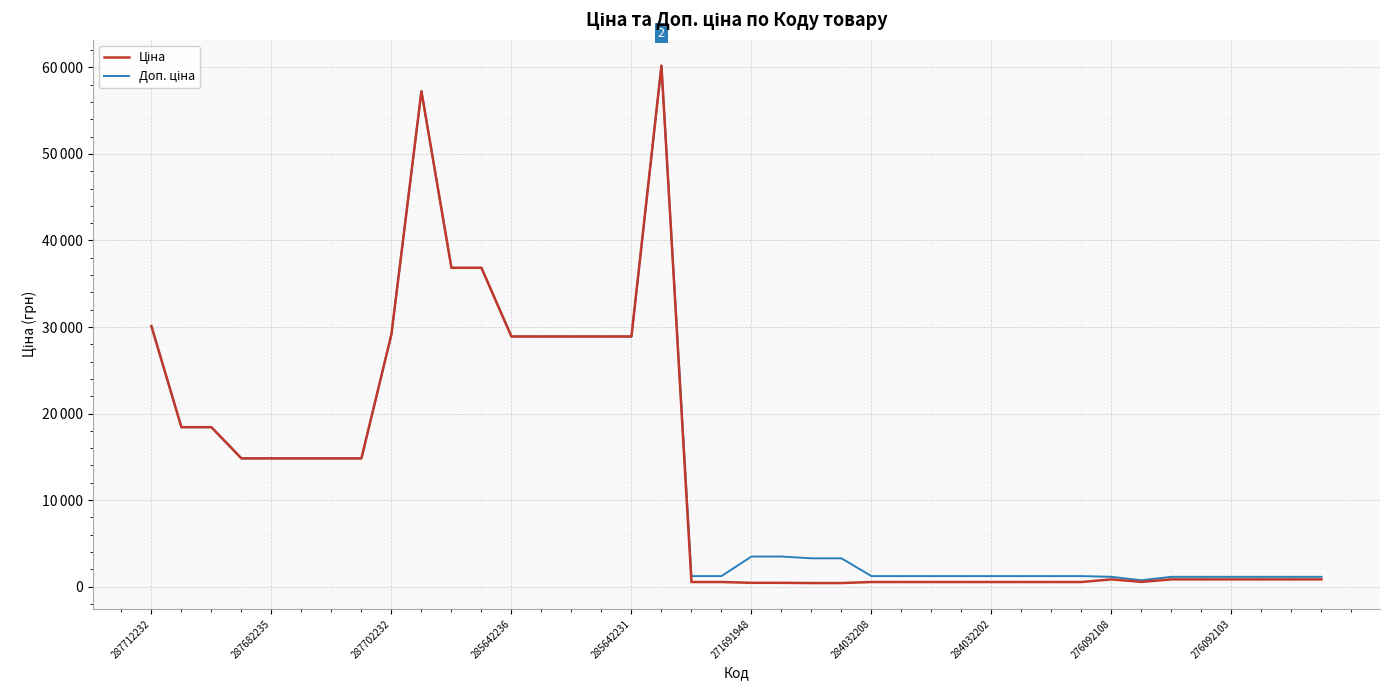

Rank the series by their maximum value, from lowest to highest.

Ціна, Доп. ціна